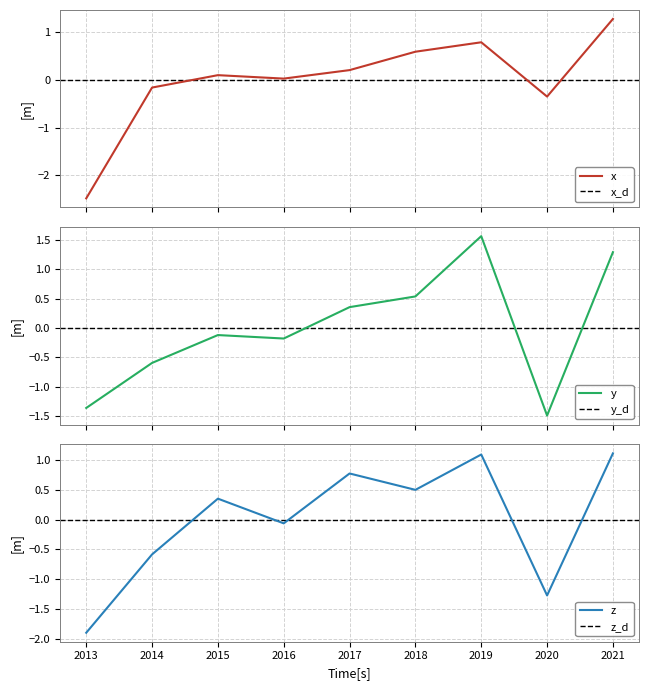

How many categories are shown in the chart?

9